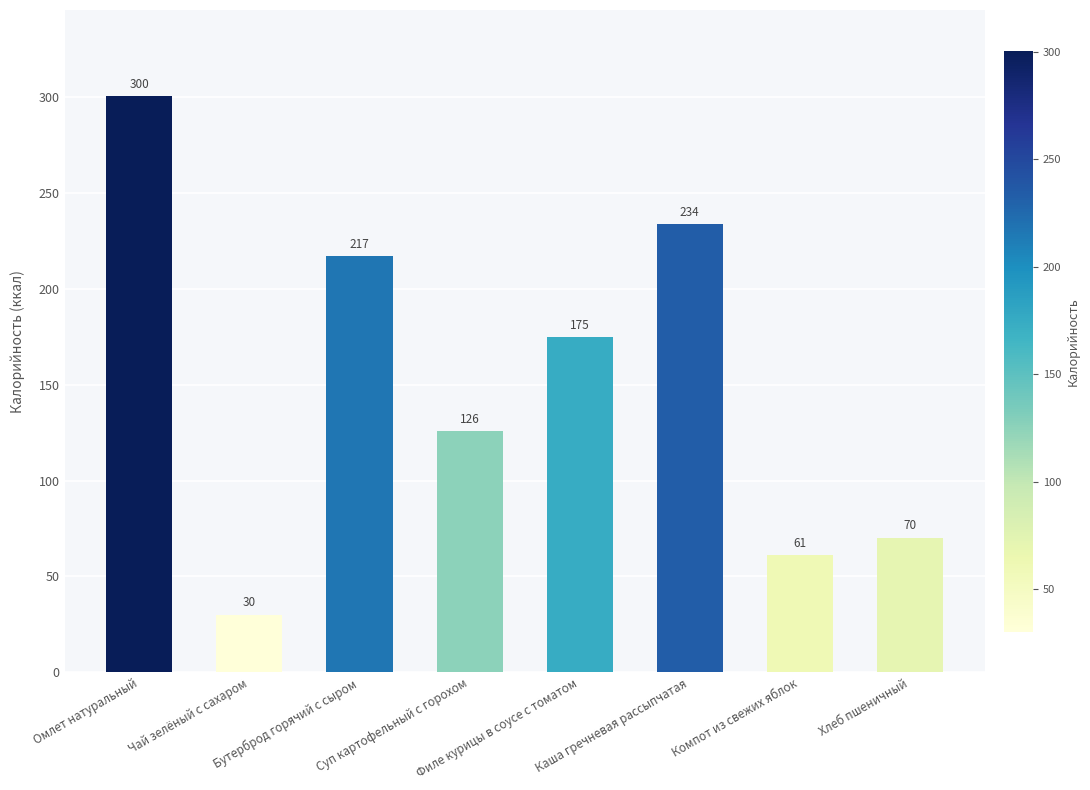

What value does the data have at Хлеб пшеничный?

70.3